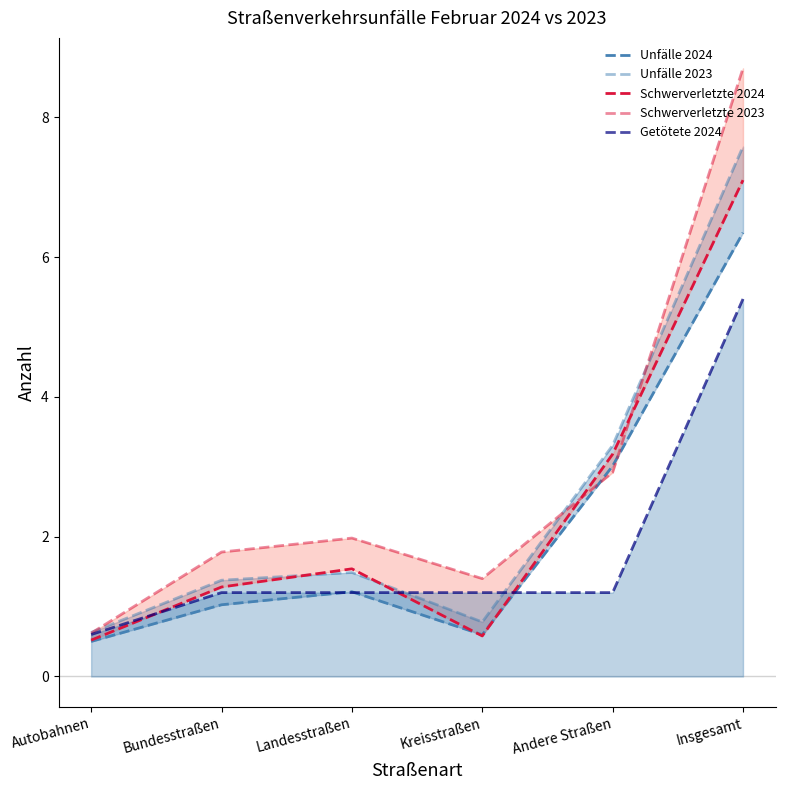

What is the label of the 3rd point from the right?

Kreisstraßen